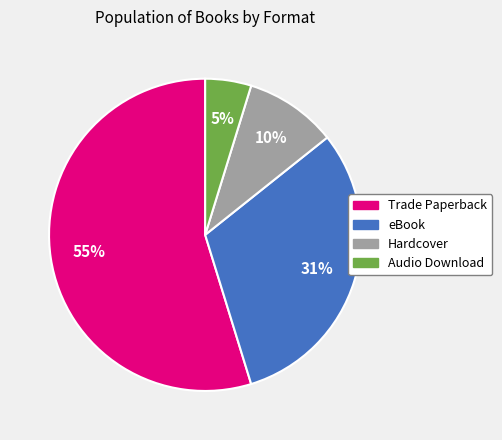

To the nearest percent, what portion does eBook represent?

31%